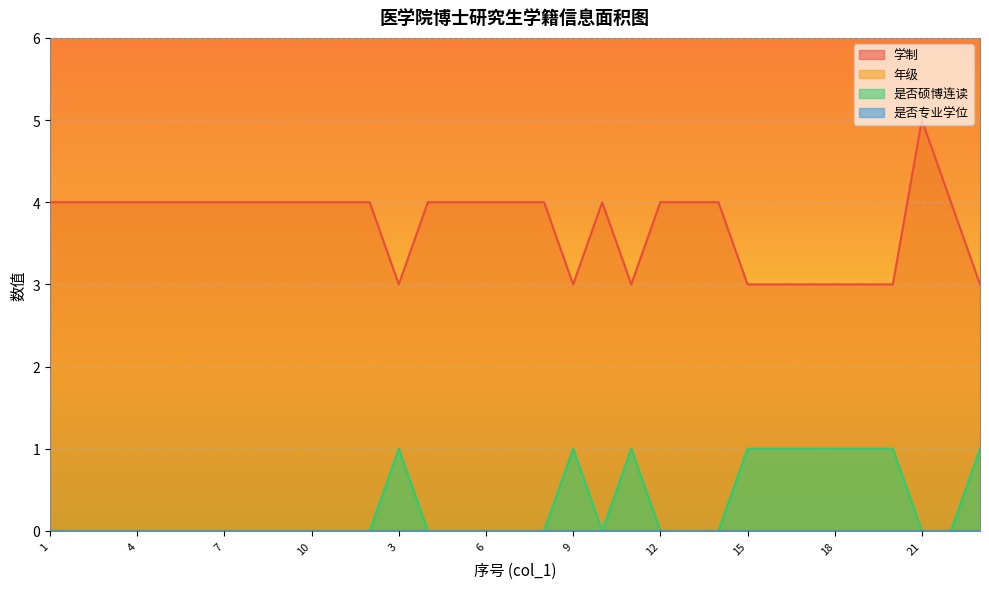

What is the value of the 年级 point at the 4th from the left?

2020